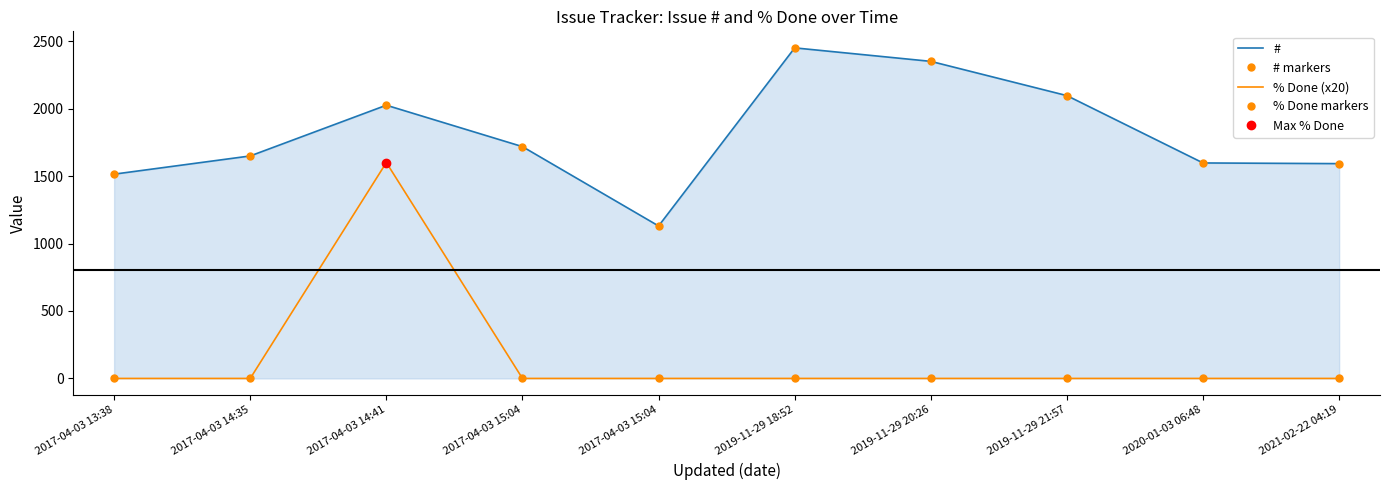

What is the difference between the highest and lowest values at 2017-04-03 15:04?

1718